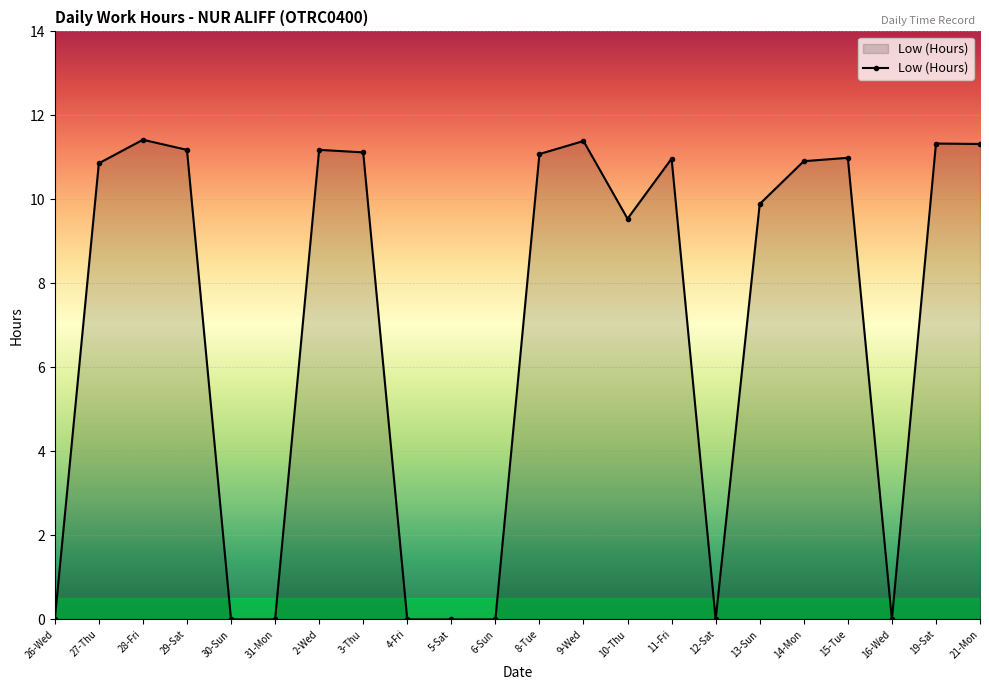

What is the label of the 19th point from the right?

29-Sat